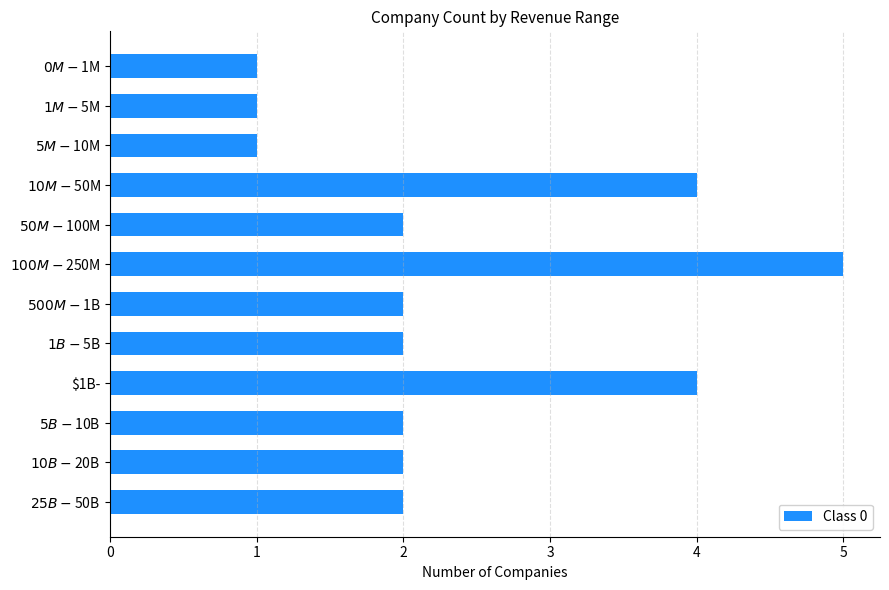

What is the average value?

2